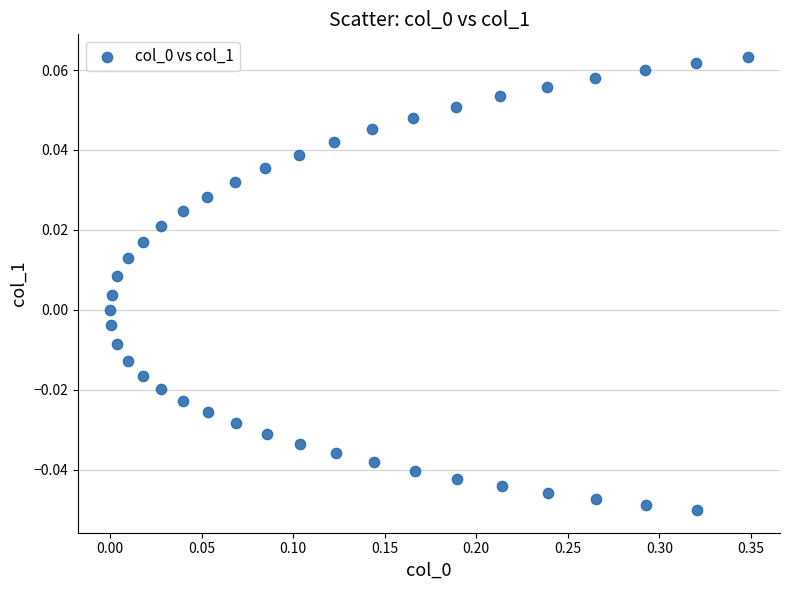

What is the range of X values (max minus min)?

0.3